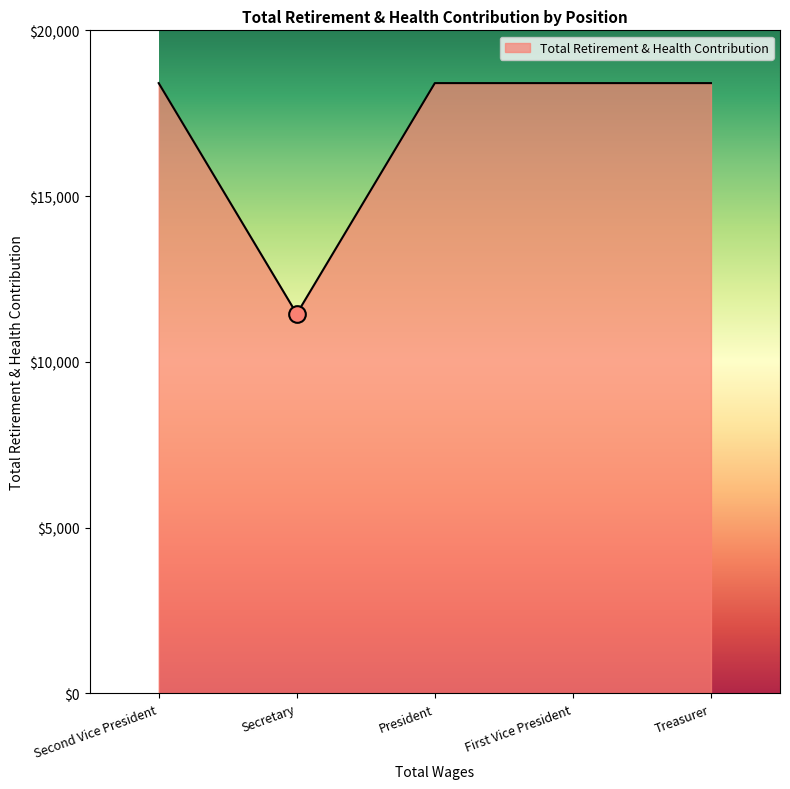

Is it true that the value at President is 31045?

False